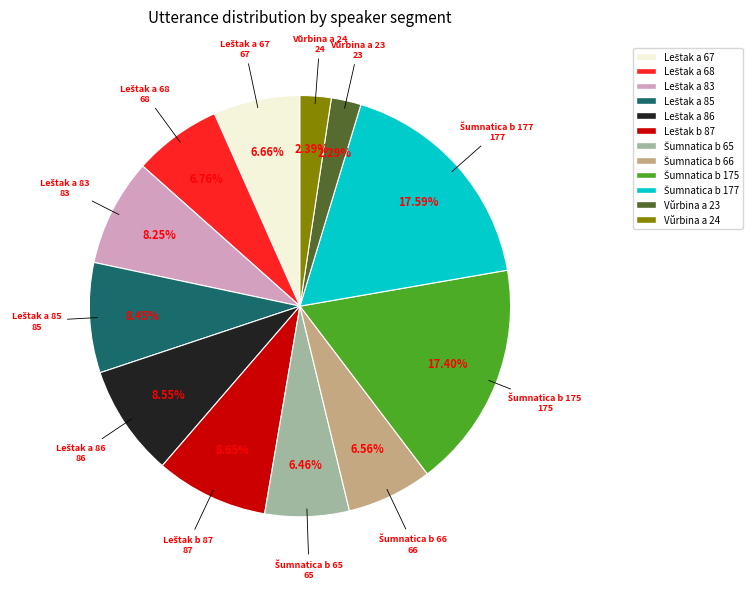

Does any single category account for the majority?

No